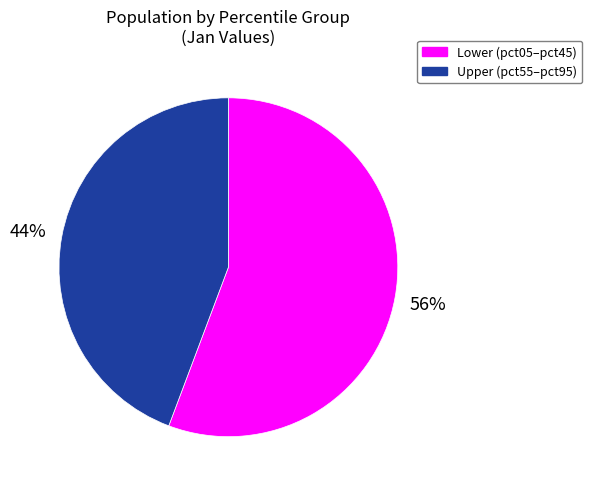

What percentage is the Upper (pct55–pct95) slice, to the nearest percent?

44%